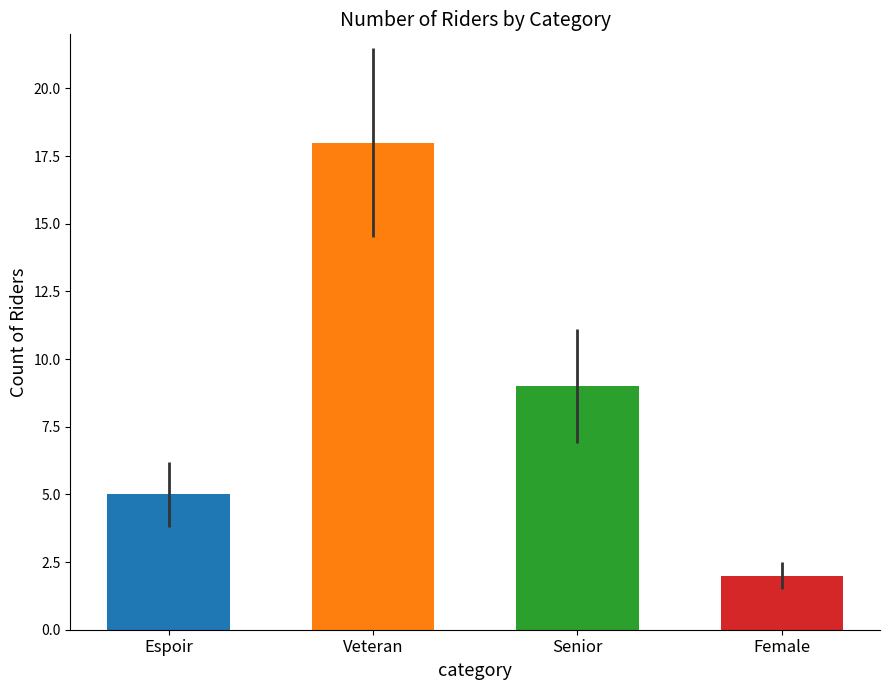

At which label does the data first exceed 9?

Veteran